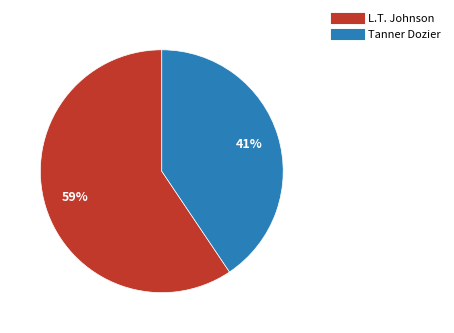

What percentage is the L.T. Johnson slice, to the nearest percent?

59%